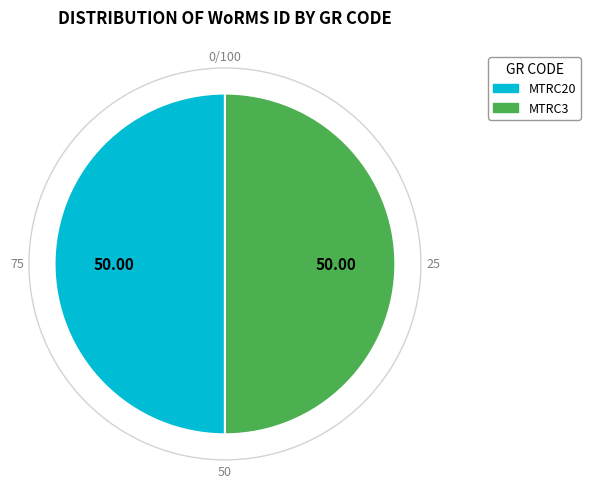

Count the number of slices in the pie.

2